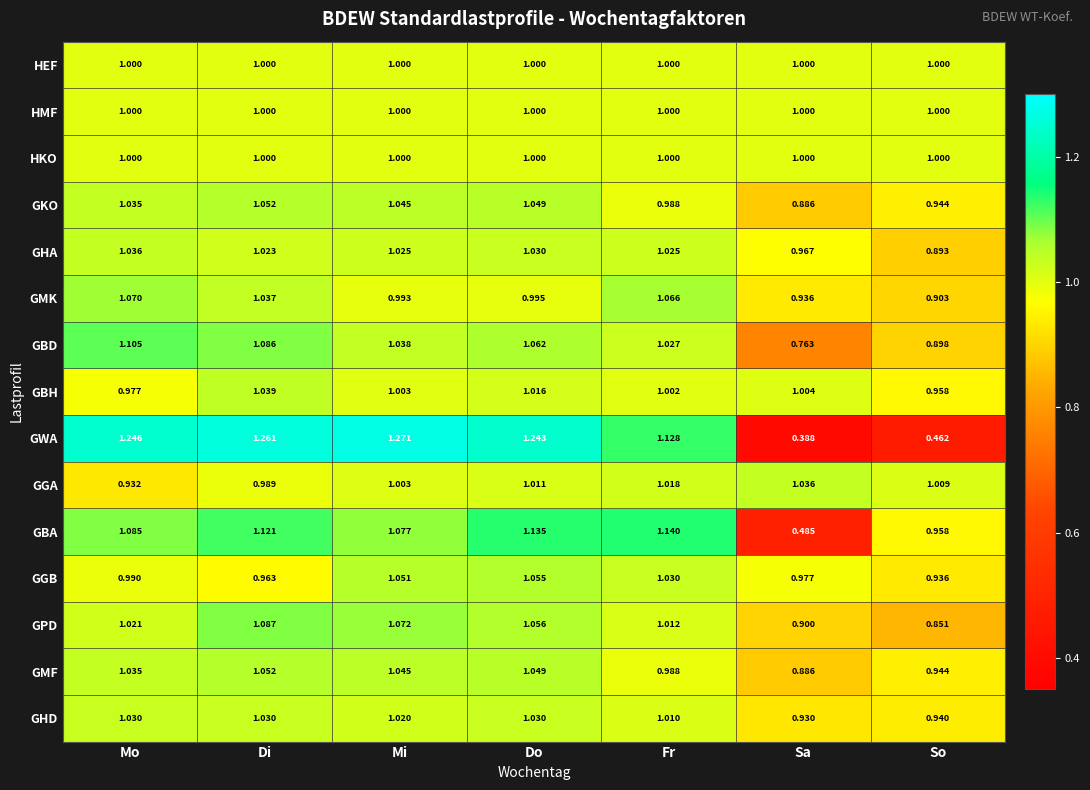

List the labels in order of GBA value, largest first.

Fr, Do, Di, Mo, Mi, So, Sa